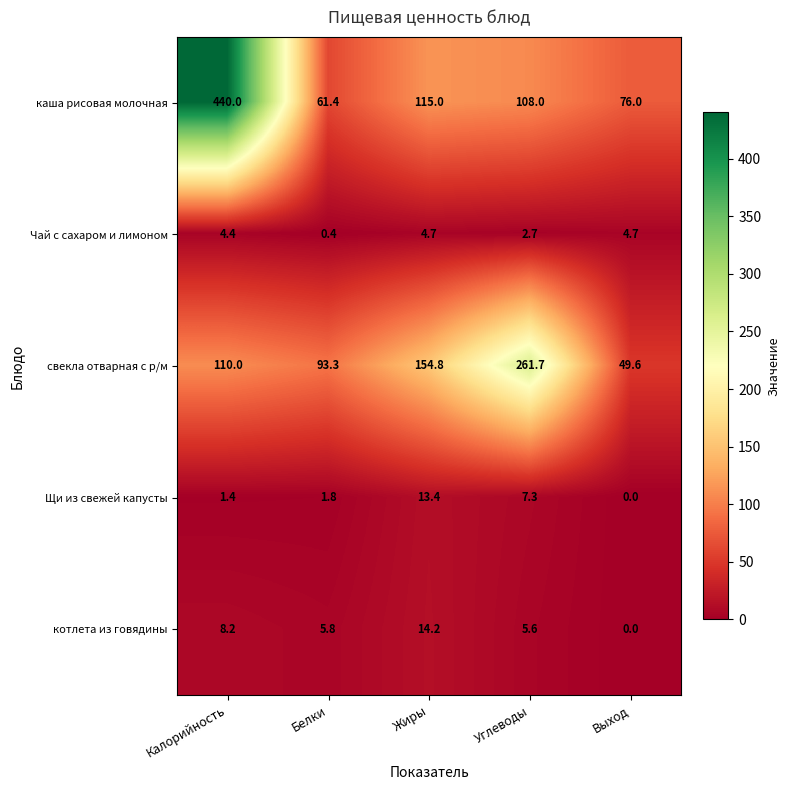

How many values in котлета из говядины are above zero?

4